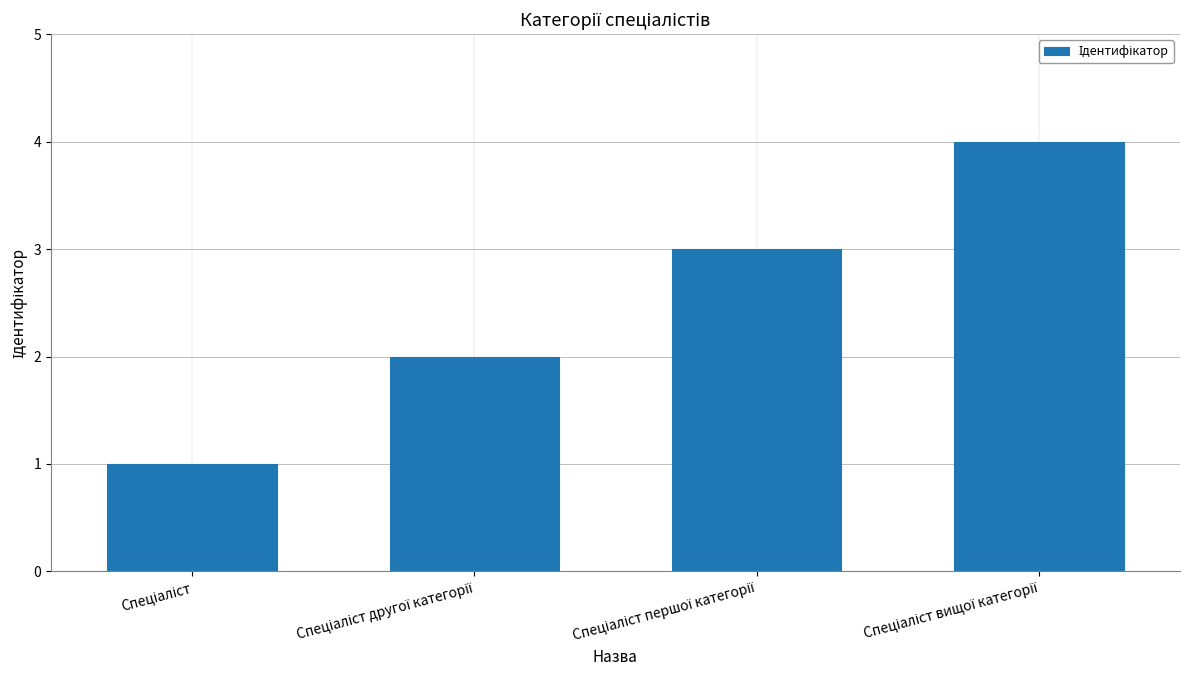

What is the greatest value displayed?

4